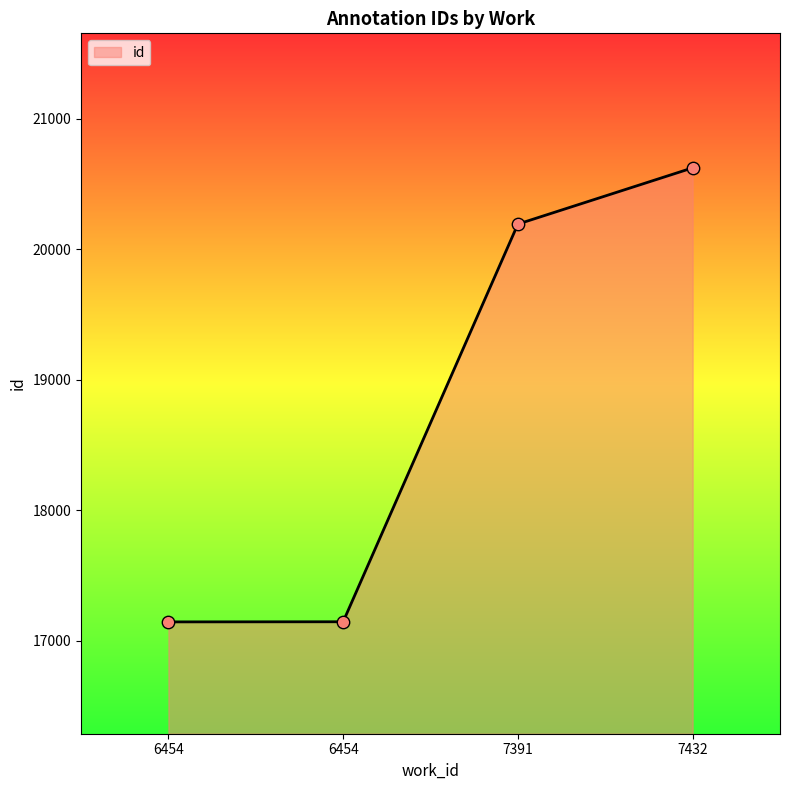

What is the ratio of the value at 6454 to the value at 7391?

0.8